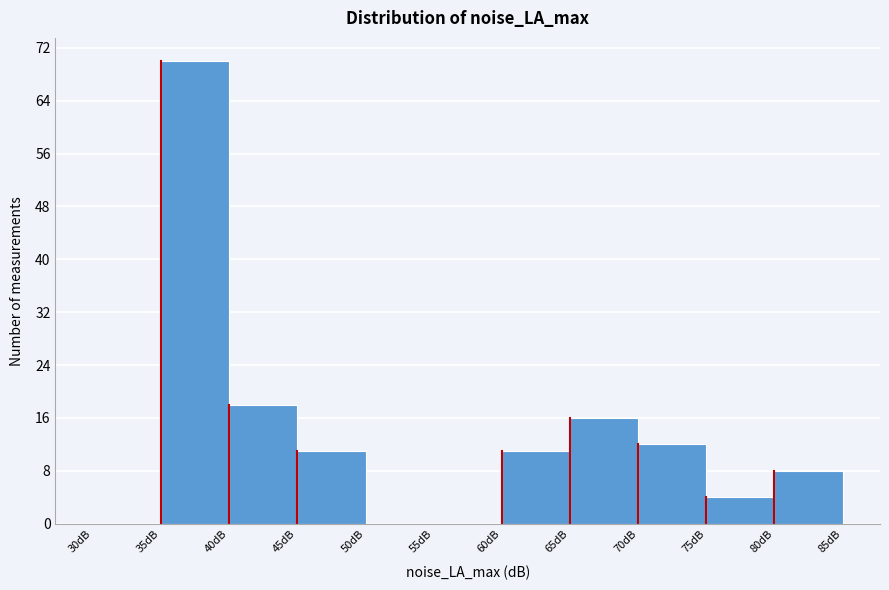

What is the height of the bar covering 40 to 45 on the x-axis? The values are not printed on the chart, so give them approximately, as read against the axis.

18